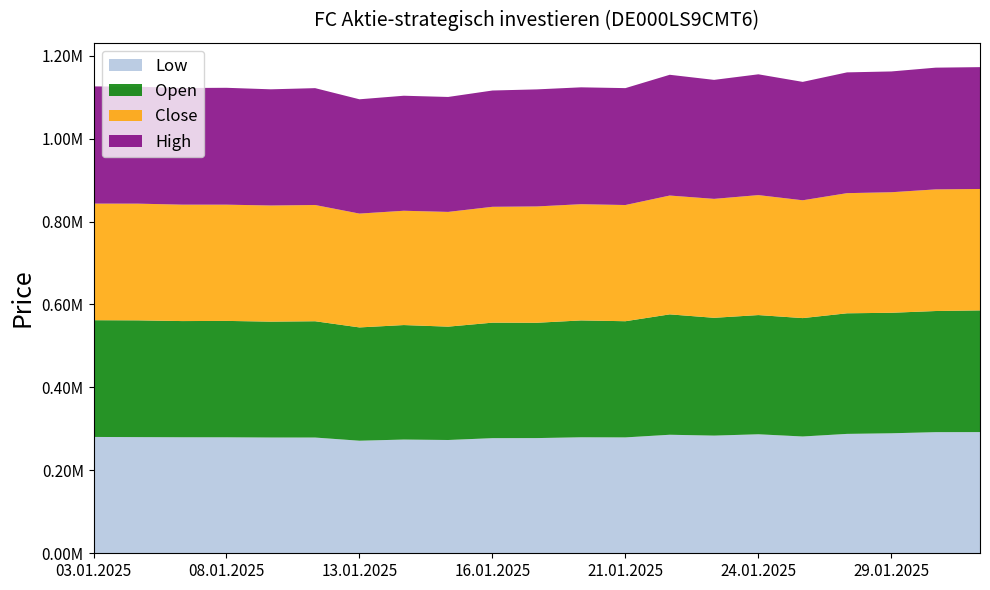

Reading left to right, what are all the values shown in this chart?

Open: 281515	281565	280176	280703	279439	280447	273213	276107	273342	278511	278095	281795	280151	290307	284080	287457	285478	290809	290598	292102	293468
High: 282603	282024	281294	281828	280174	281816	275614	277354	277180	280430	282268	281826	281898	291216	286940	291284	285525	291243	291287	293533	293842
Low: 280526	280121	279776	279662	279140	279081	271434	274241	273167	277607	277773	279704	279434	285807	283746	286960	281638	287901	289359	292082	292230
Close: 281183	281430	280743	280282	280076	280307	274498	275632	276696	279390	280516	280286	280211	286549	286809	289310	284109	289719	290662	293333	292772